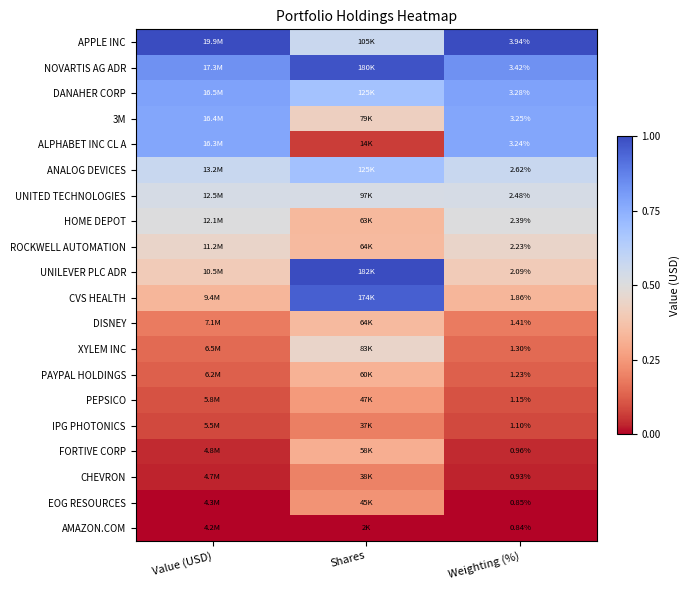

Which category has the lowest value in the 3M series?

Shares